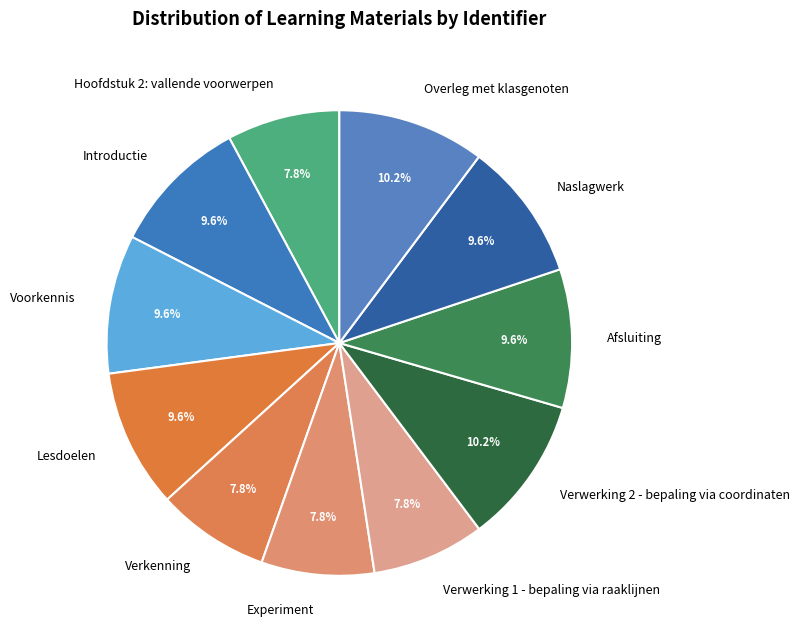

Approximately how many times larger is the value at Verwerking 1 - bepaling via raaklijnen compared to Verkenning?

1.0